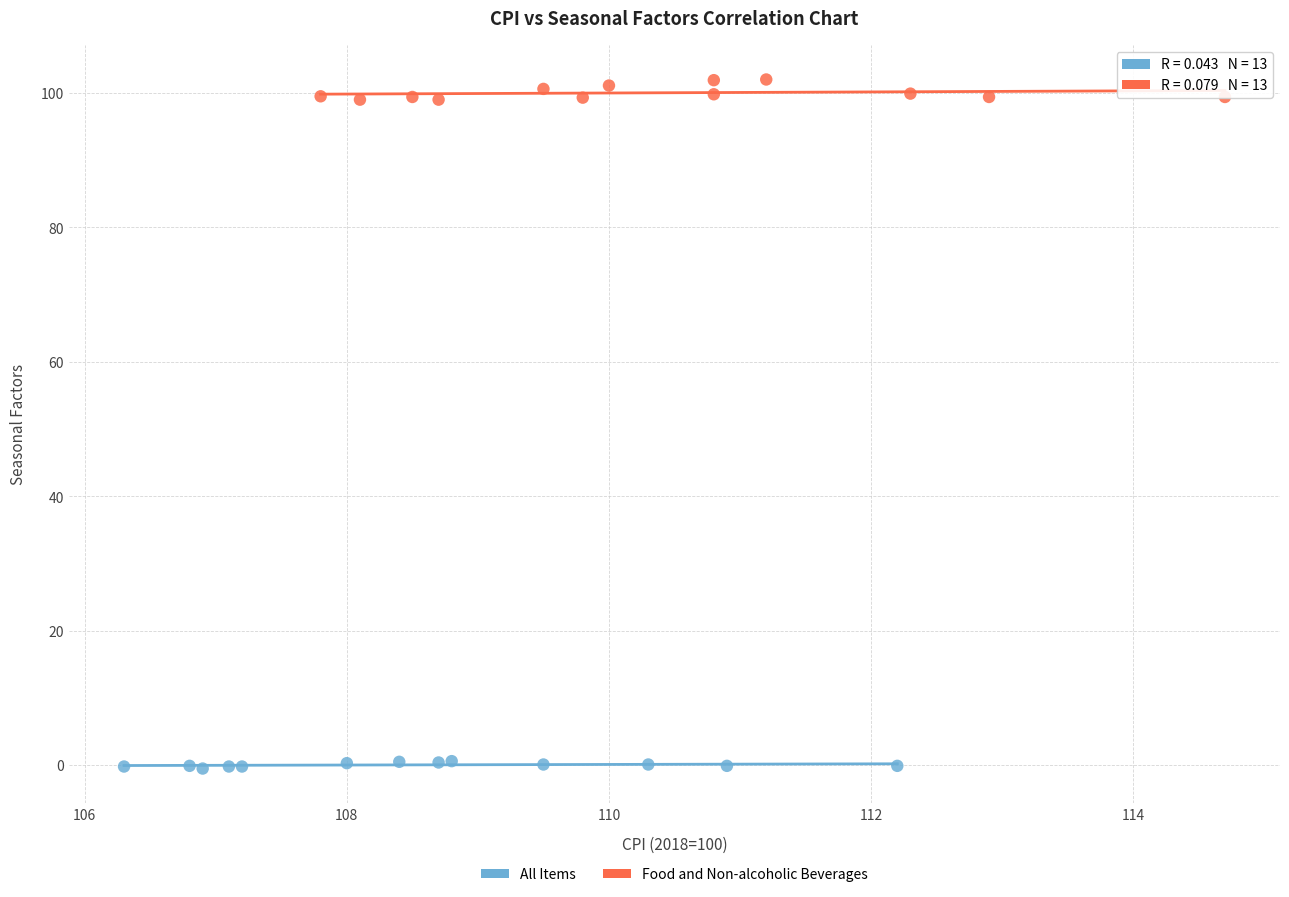

Which series has the widest spread of Y values?

Food and Non-alcoholic Beverages